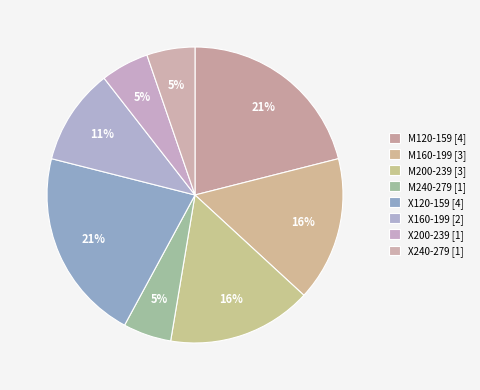

To the nearest percent, what percentage of the pie is M240-279?

5%